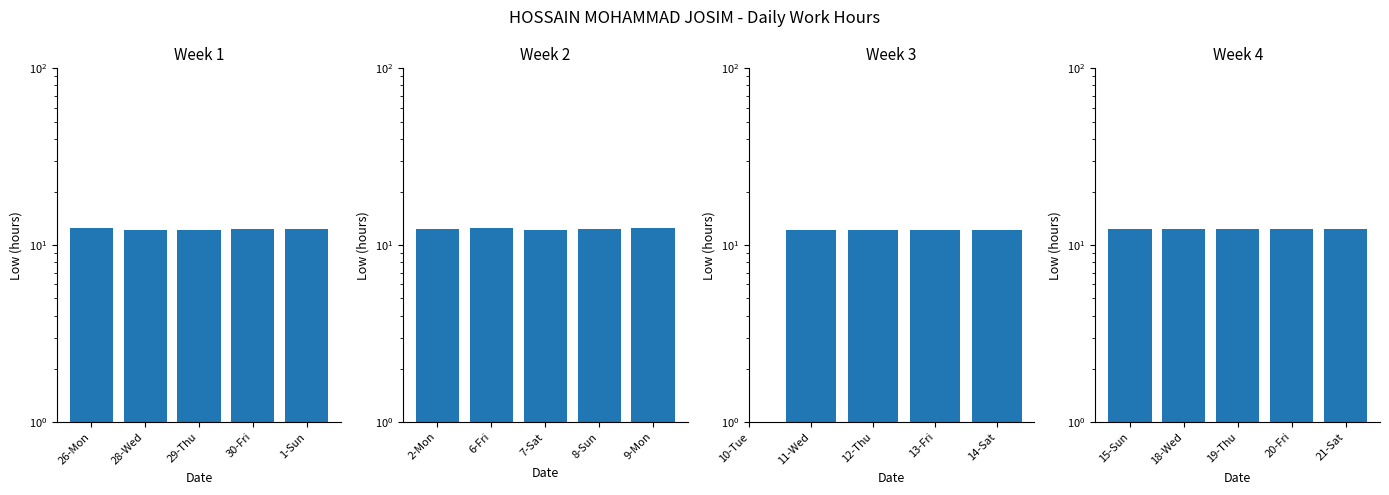

What is the value of the 2nd bar from the left?

12.4